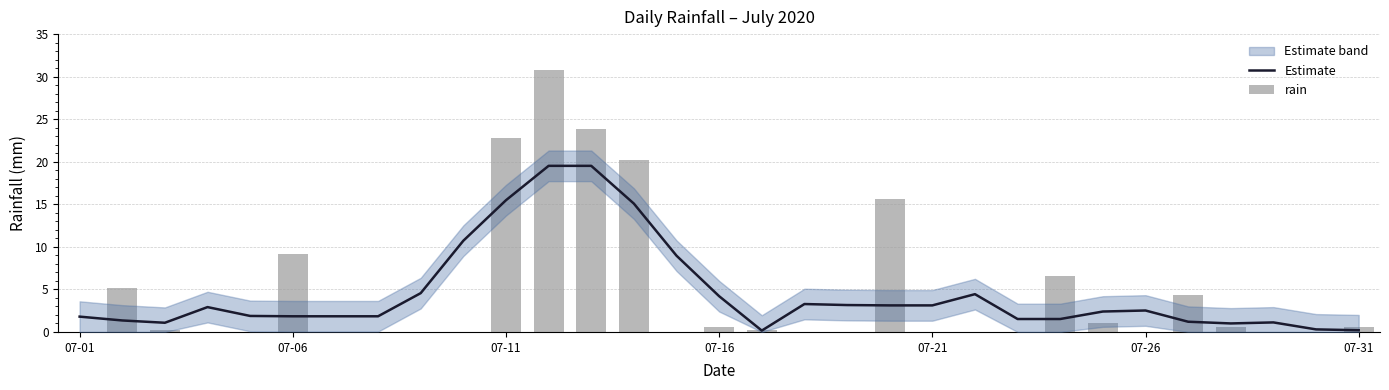

Between 07-21 and 07-26, which series saw the biggest shift?

rain